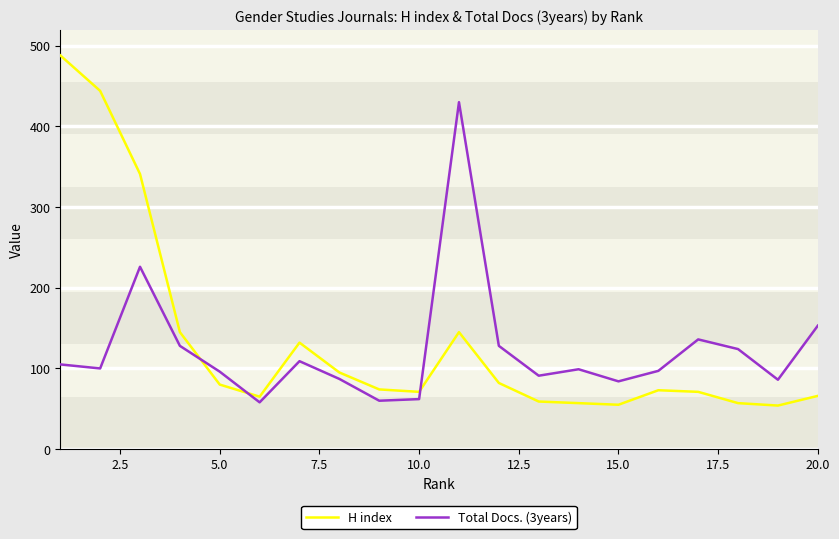

What is the difference between the maximum and minimum values in the H index series?

434